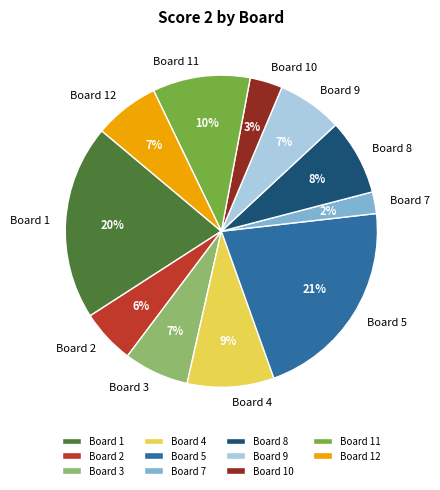

True or false: Board 12 accounts for 7% of the total.

True